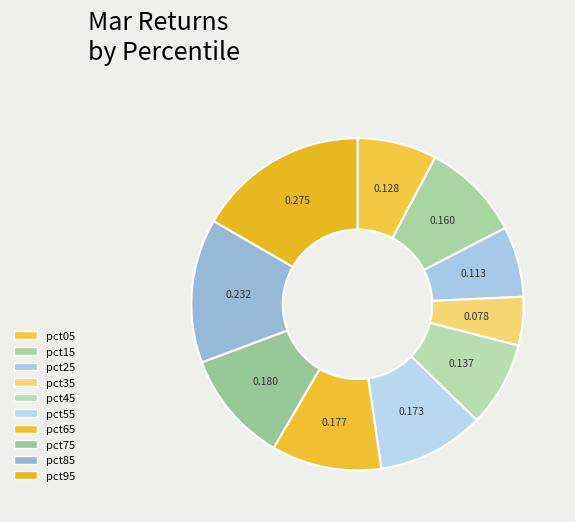

What is the total percentage of pct05 and pct45?

16.0%